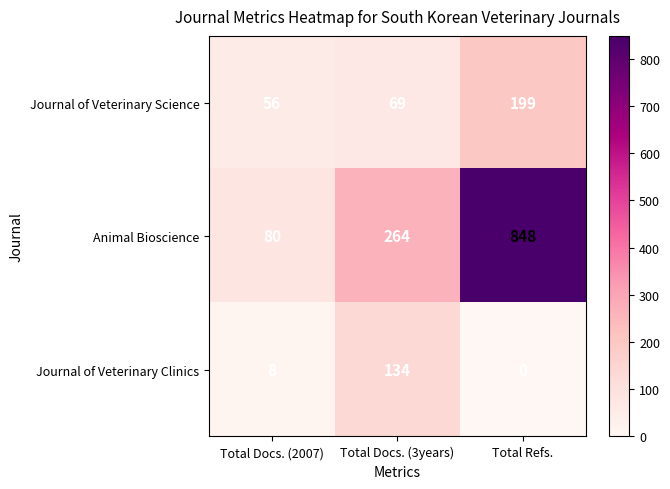

True or false: Journal of Veterinary Science has a value of 133 at Total Refs..

False